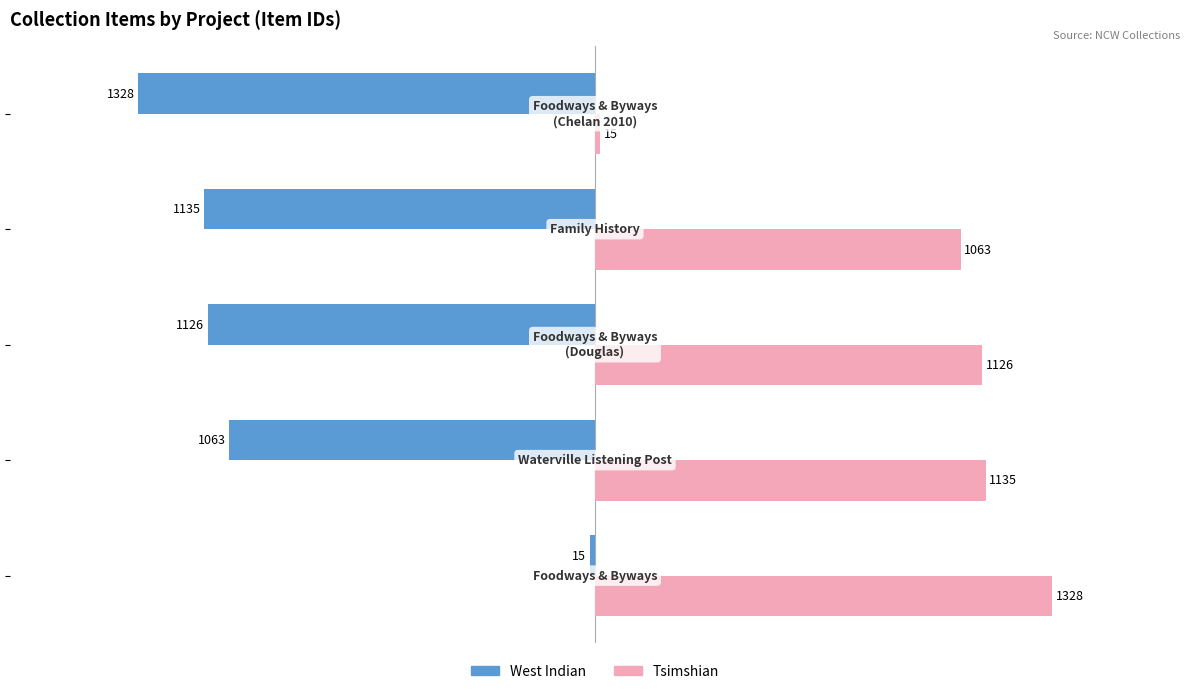

What is the highest value of the West Indian series?

-15